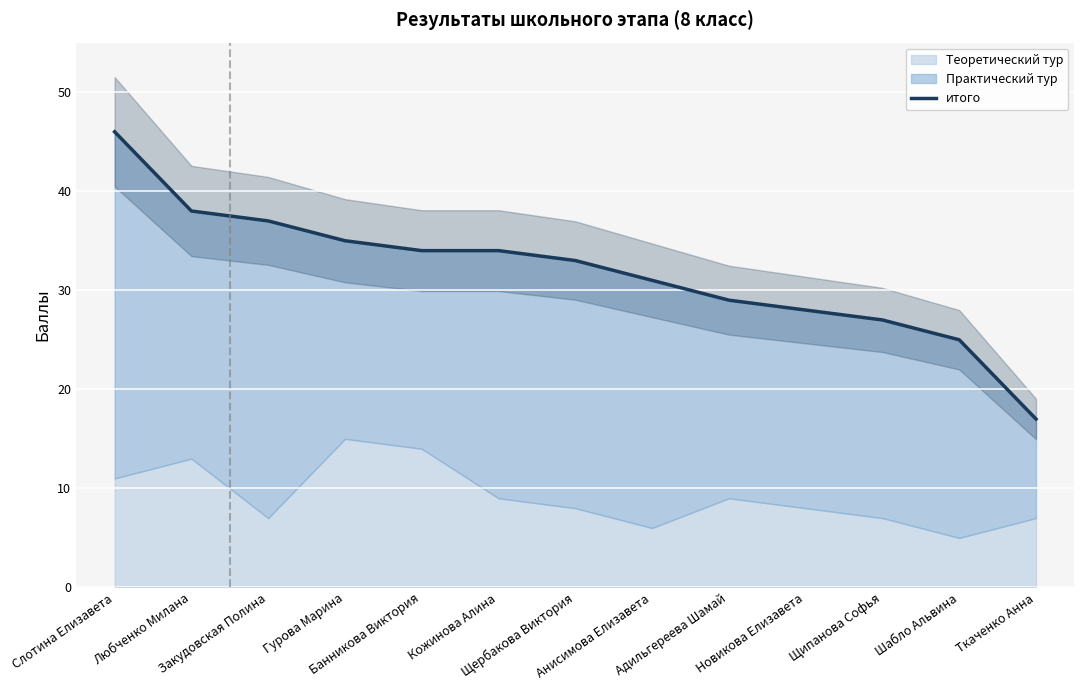

What is the ratio of the value at Слотина Елизавета to the value at Анисимова Елизавета?

1.5